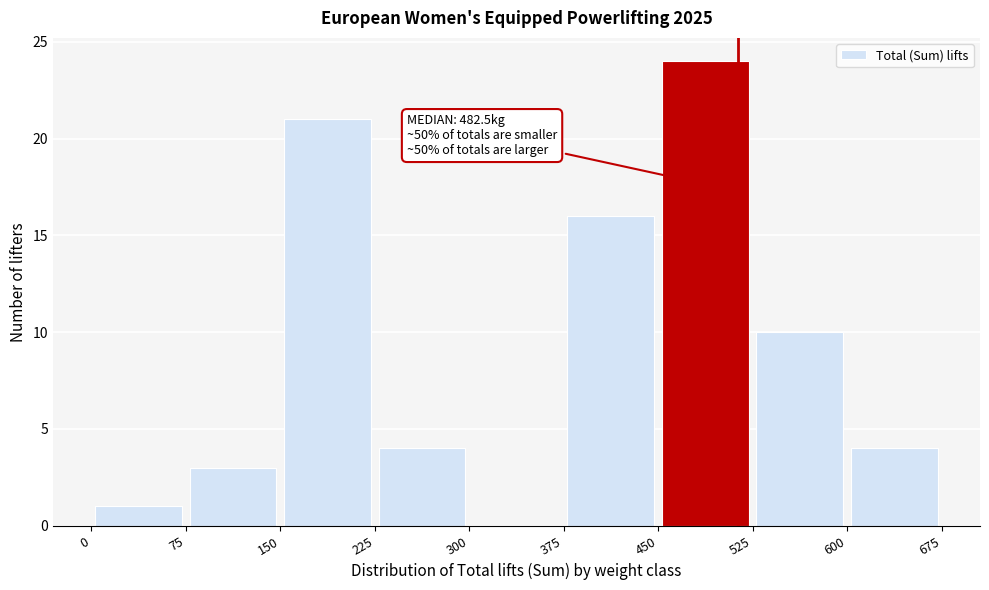

Over which range of the x-axis is the bar tallest?

450 to 525